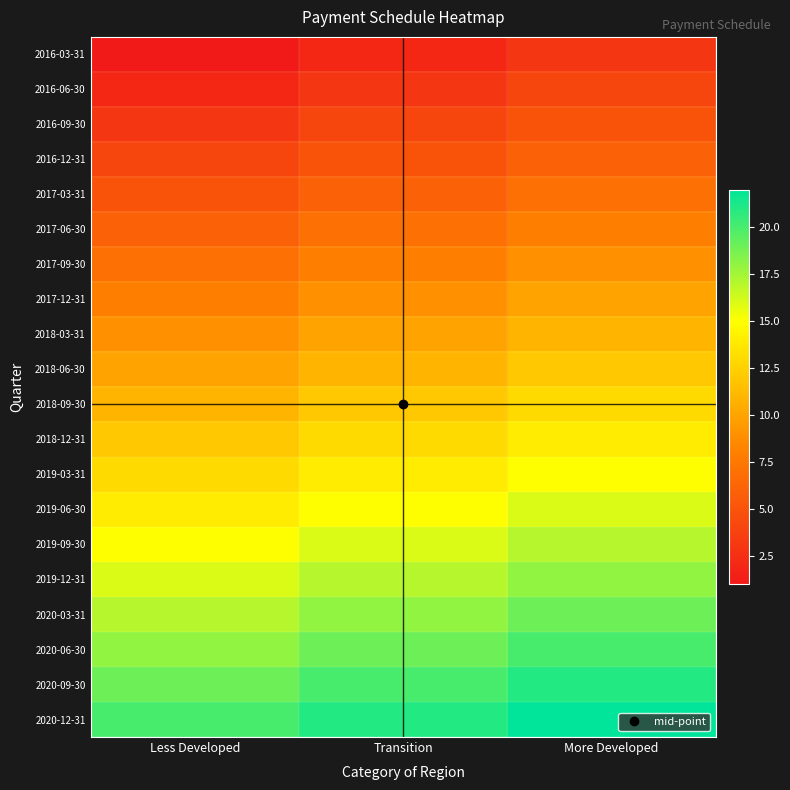

Which category has the highest value across all series?

More Developed